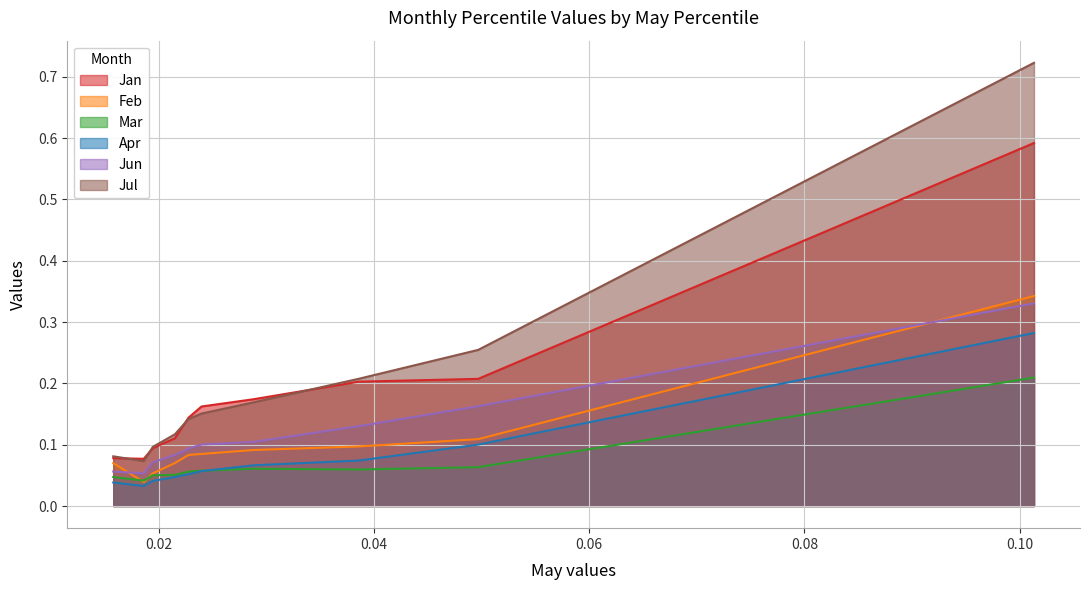

What is the sum of all Feb values?

1.0